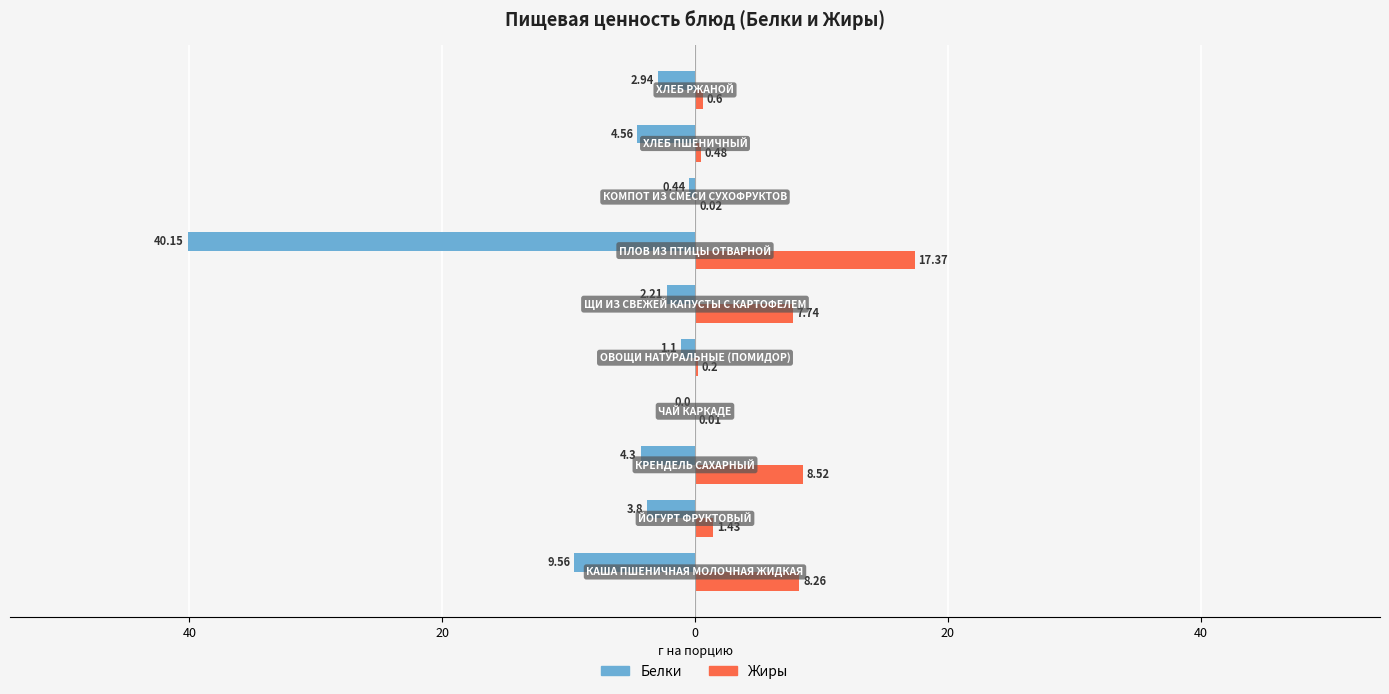

What are all the series names shown in the legend?

Белки, Жиры